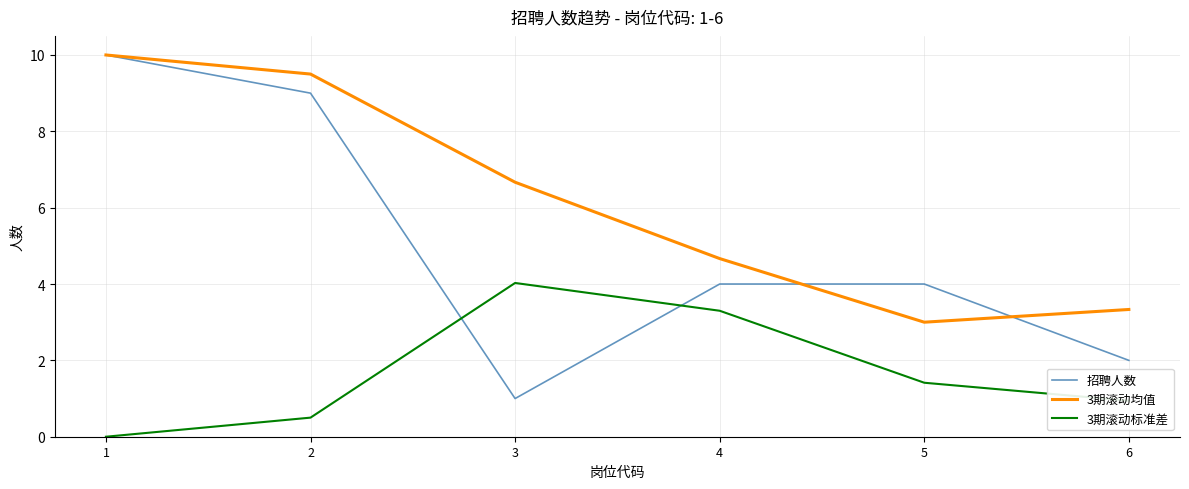

True or false: 招聘人数 has a value of 5.3 at 4.

False